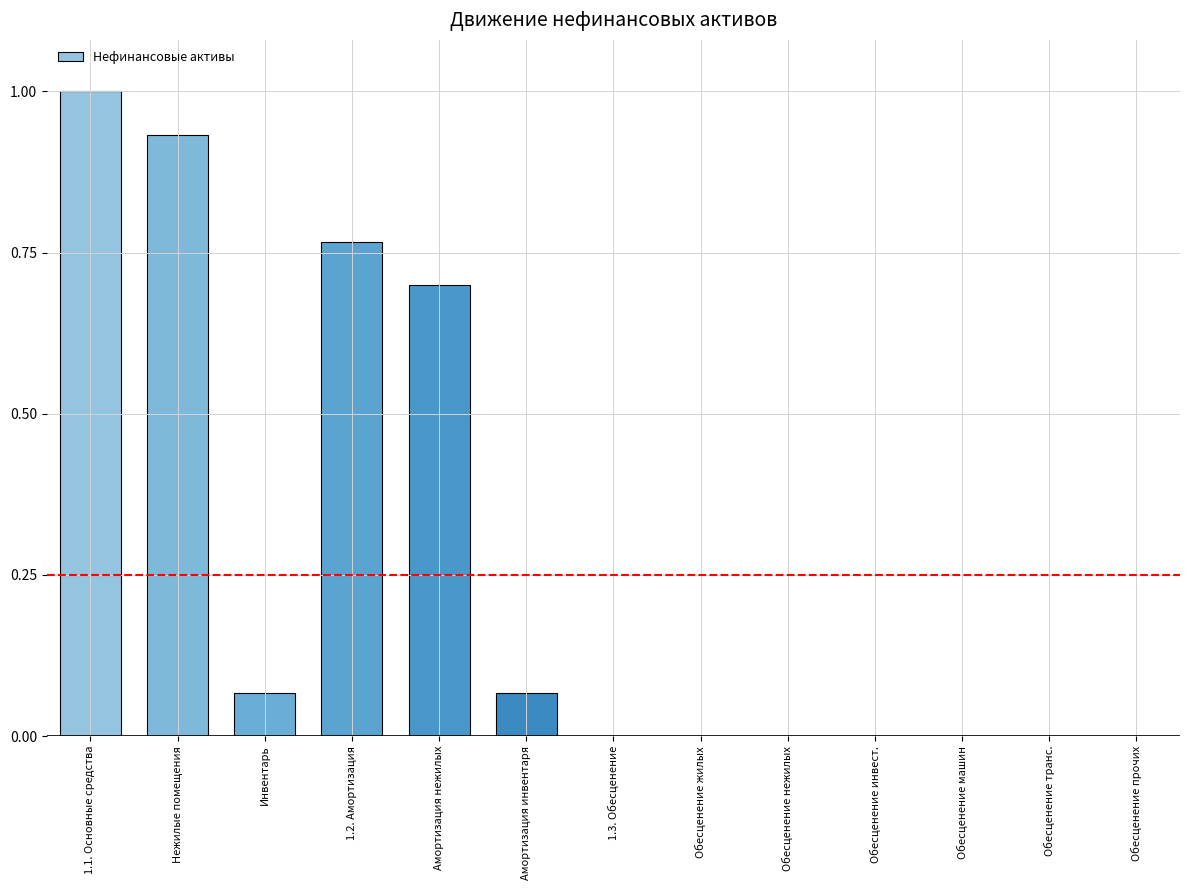

Between Амортизация инвентаря and 1.2. Амортизация, which is larger?

1.2. Амортизация